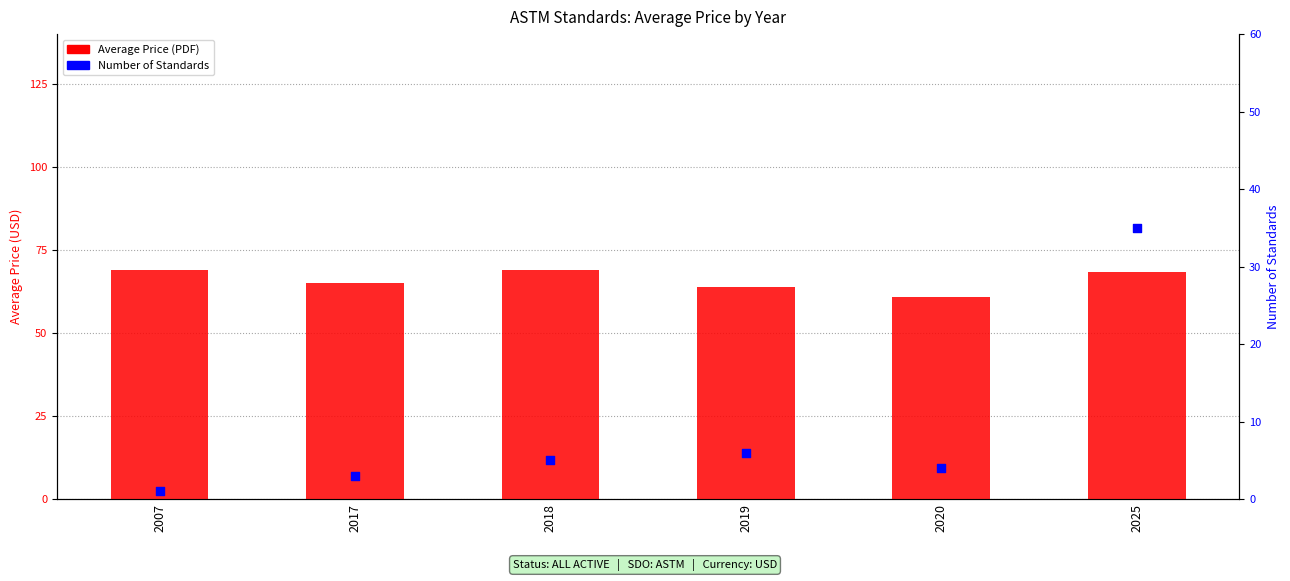

What are all the series names shown in the legend?

Average Price (PDF), Number of Standards